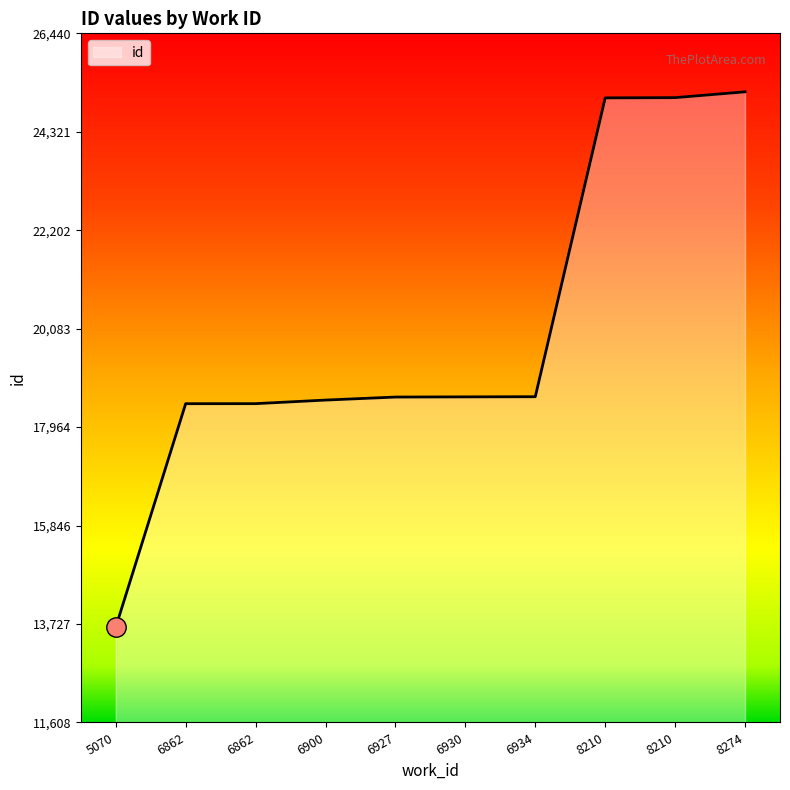

What is the sum of the values at 6934 and 6900?

37166